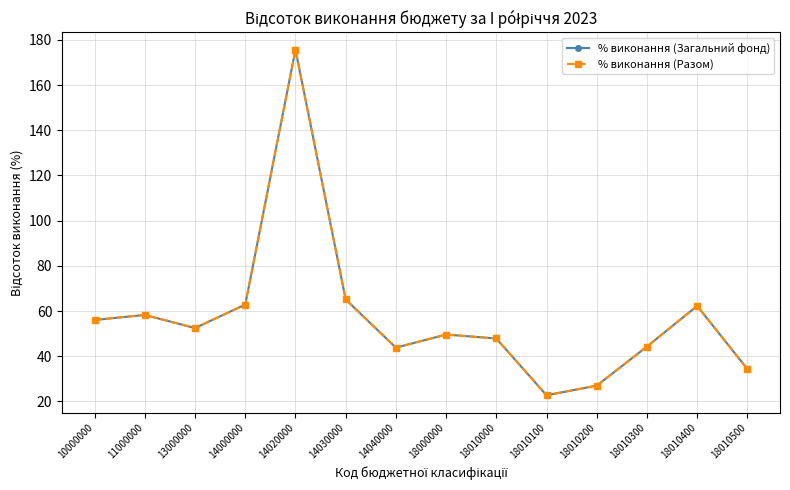

Between 10000000 and 18010500, which series saw the biggest shift?

% виконання (Разом)